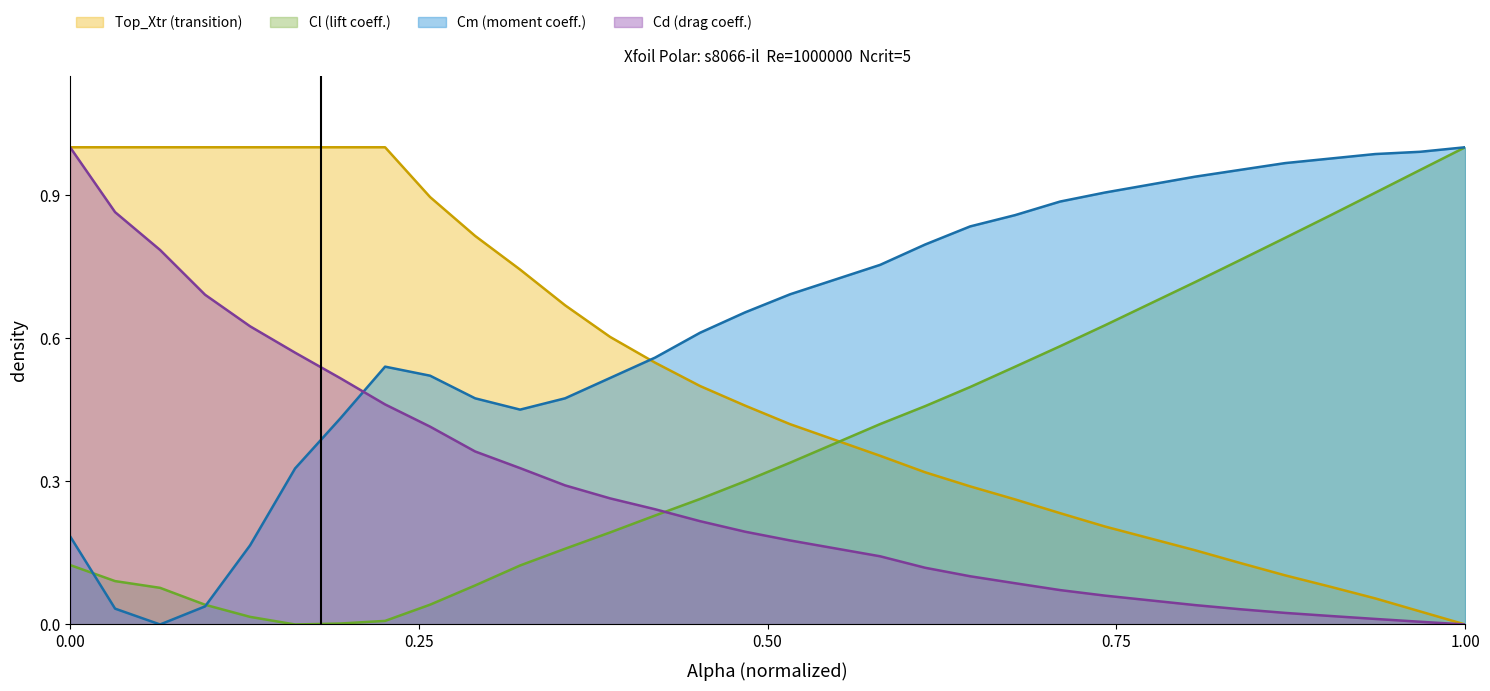

How many lines are shown in the chart?

4